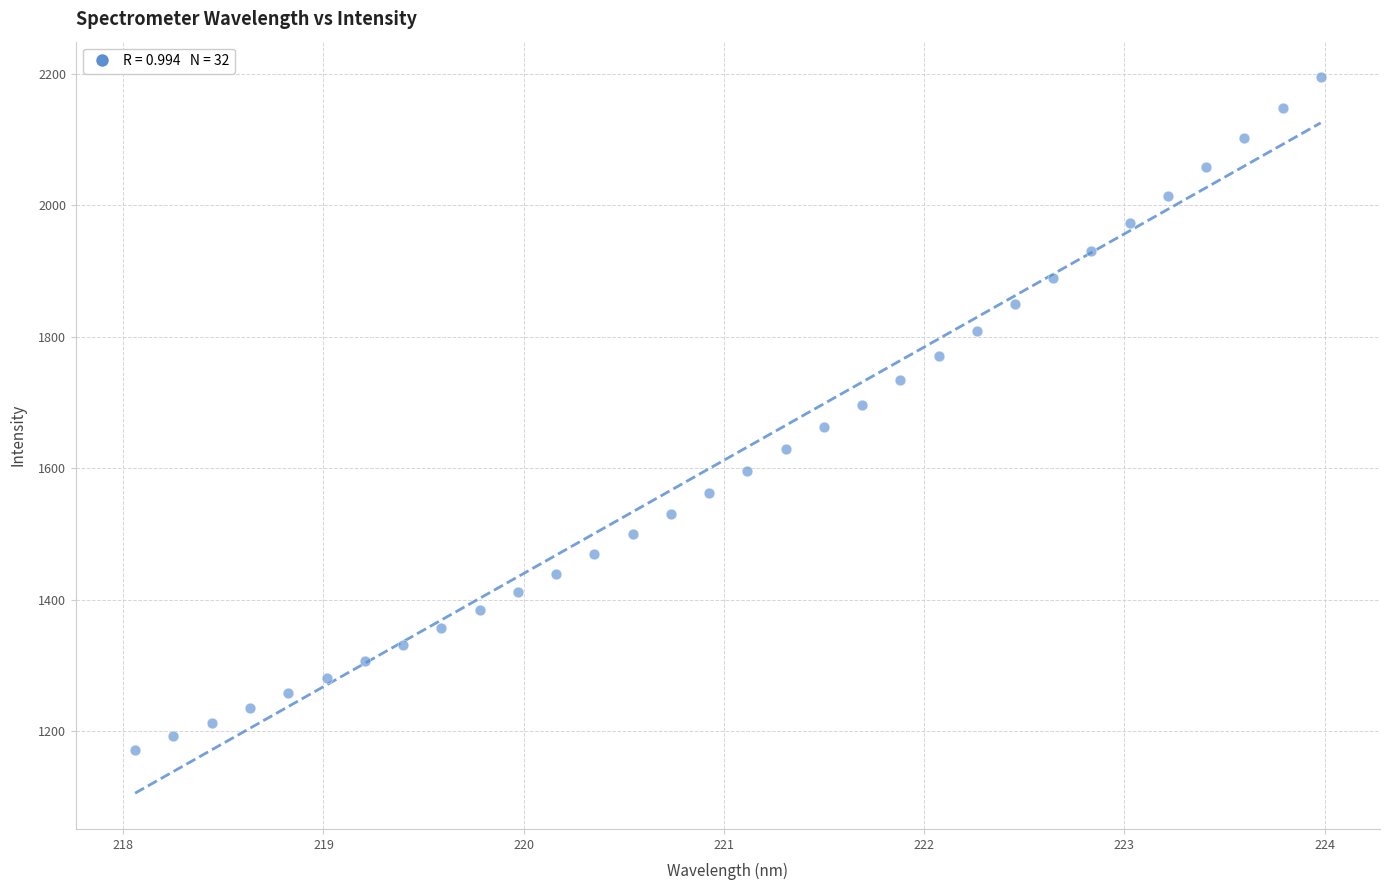

What is the range of X values (max minus min)?

5.9